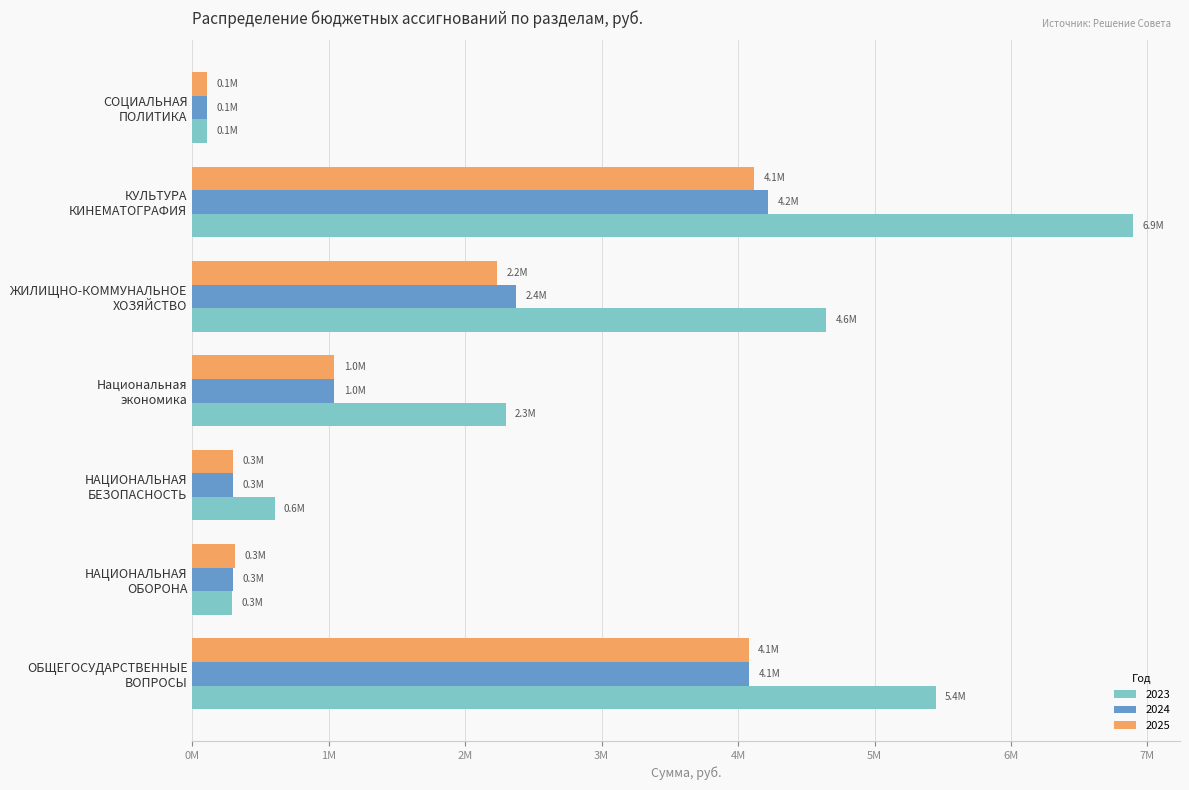

At which category does the chart reach its peak across all series?

КУЛЬТУРА
КИНЕМАТОГРАФИЯ